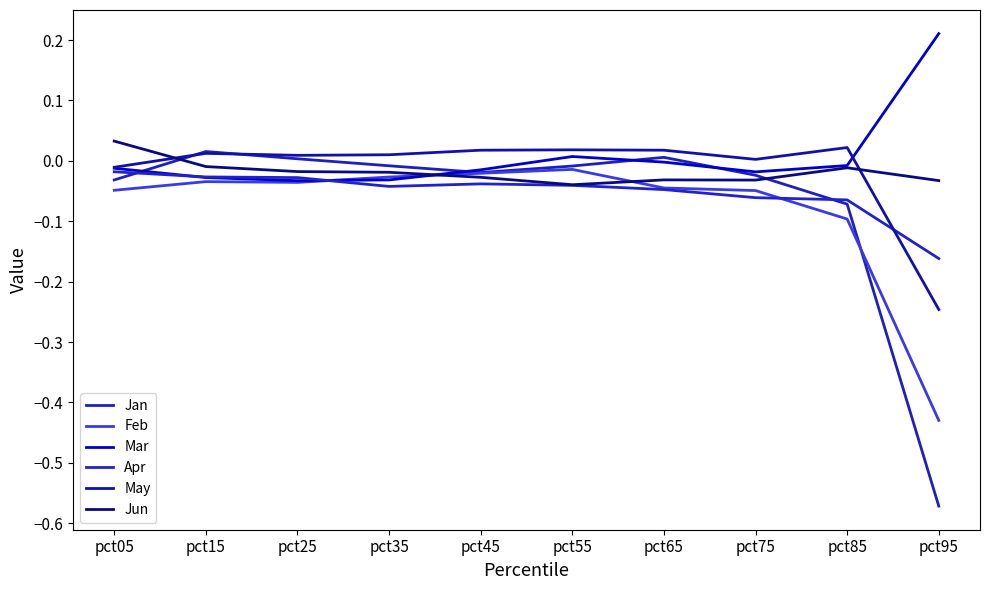

Does the chart display data point markers on the line(s)?

No